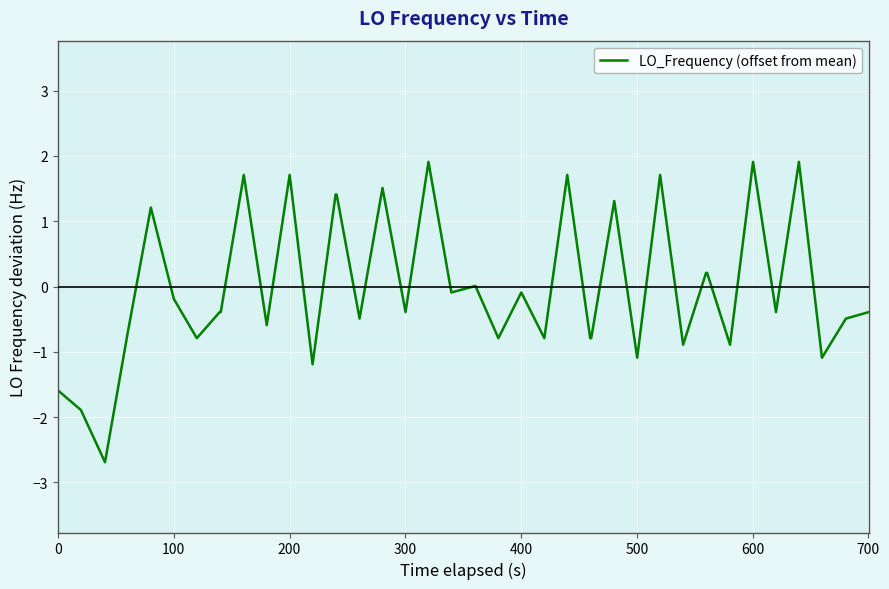

What is the maximum value shown in the chart?

1.9